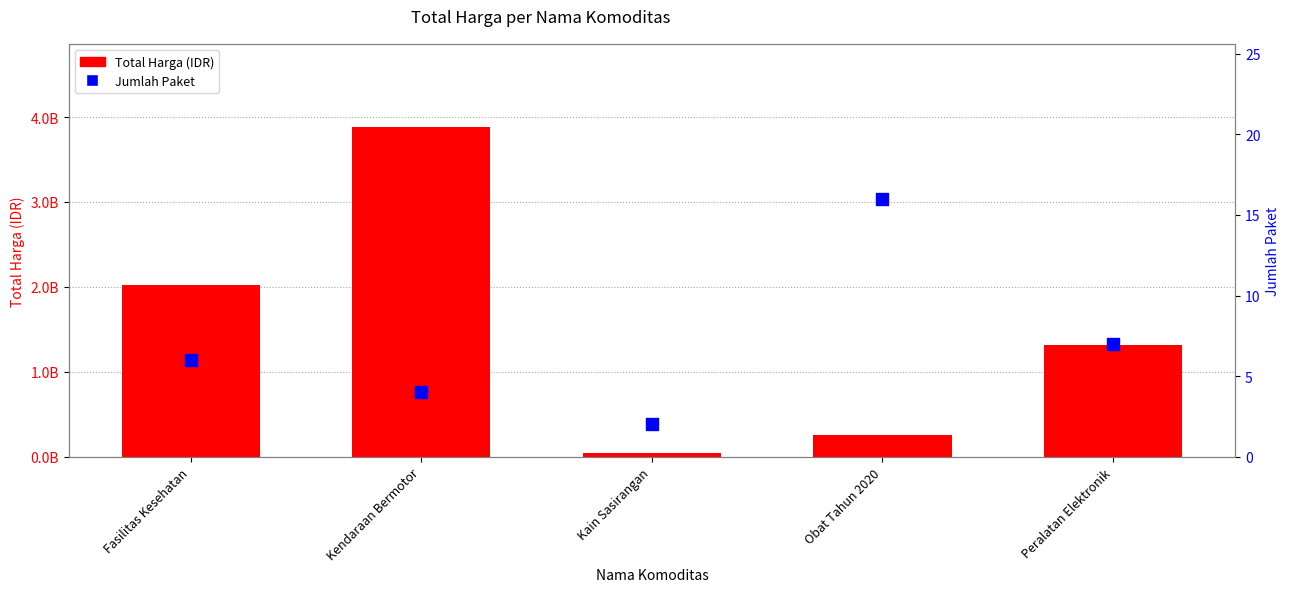

Which series reaches the minimum Y coordinate?

Jumlah Paket